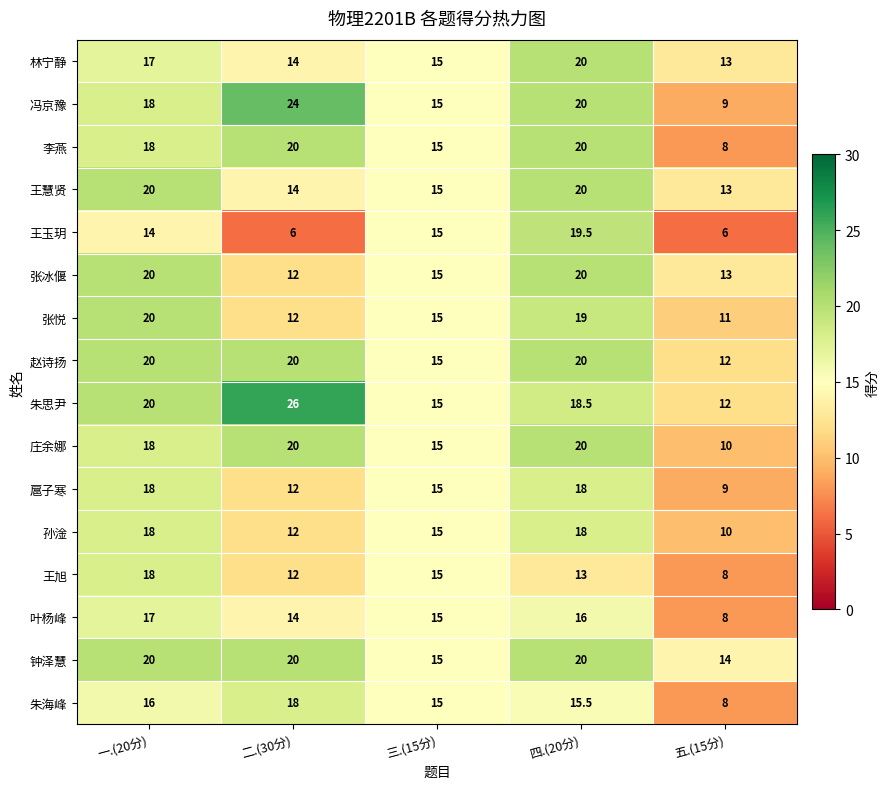

What is the average value of the 扈子寒 series?

14.4